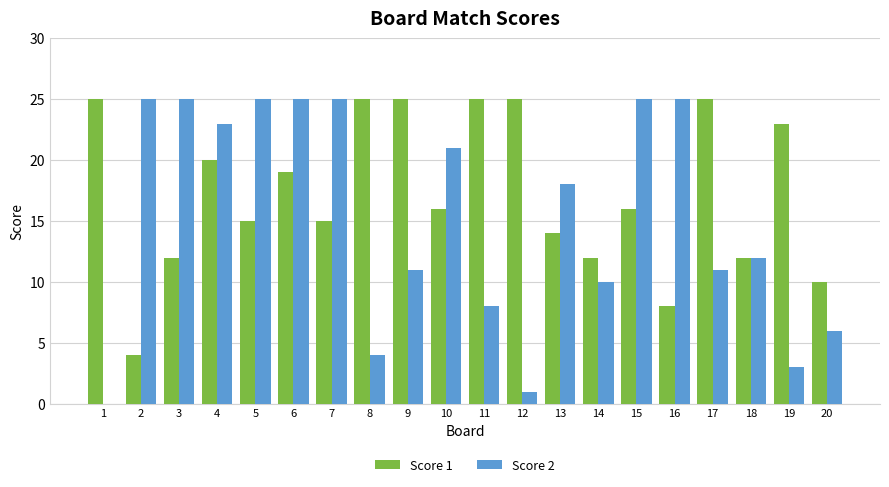

Reading left to right, extract all data points from this chart.

Score 1: 25	4	12	20	15	19	15	25	25	16	25	25	14	12	16	8	25	12	23	10
Score 2: 0	25	25	23	25	25	25	4	11	21	8	1	18	10	25	25	11	12	3	6